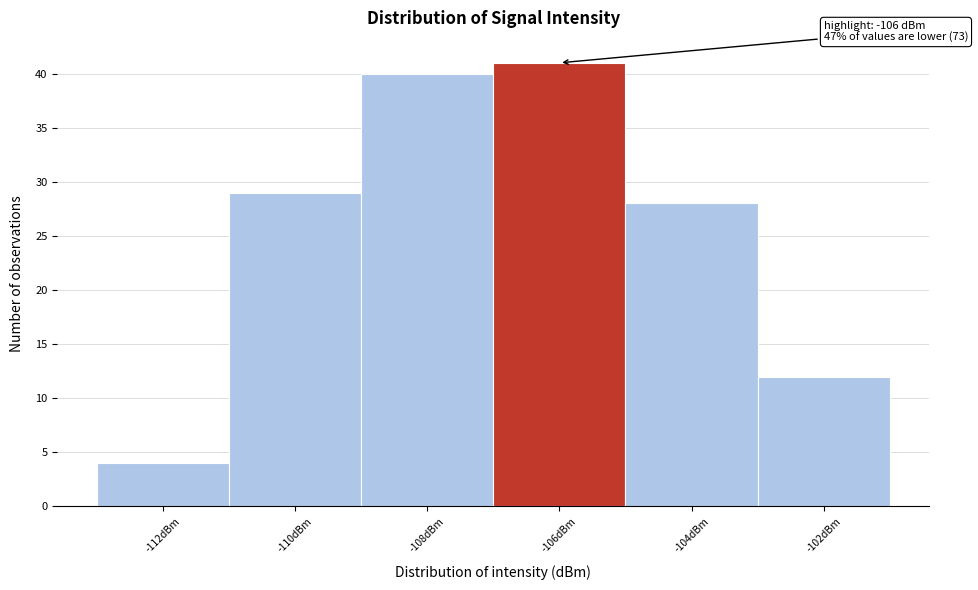

Reading right to left, extract all data points from this chart.

12	28	41	40	29	4